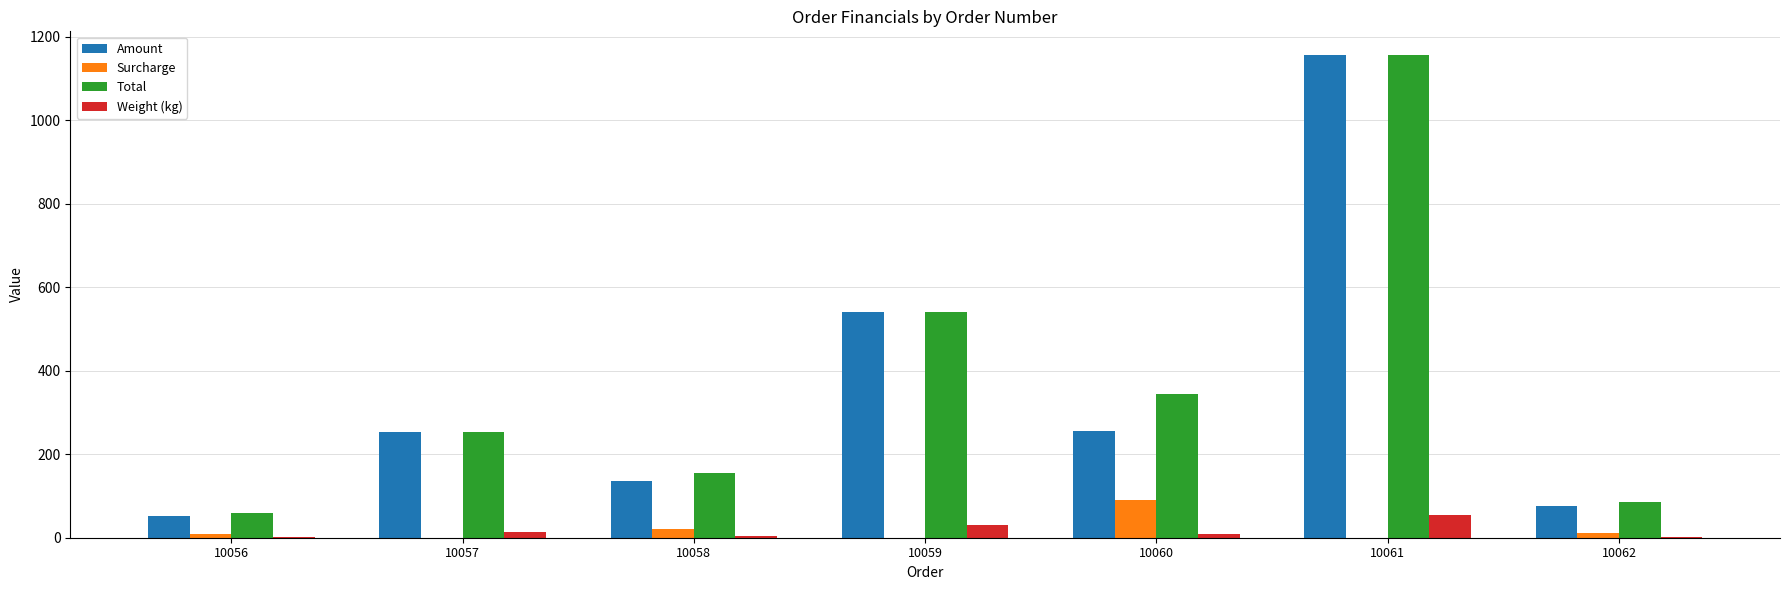

True or false: Surcharge has a value of 7.9 at 10056.

True